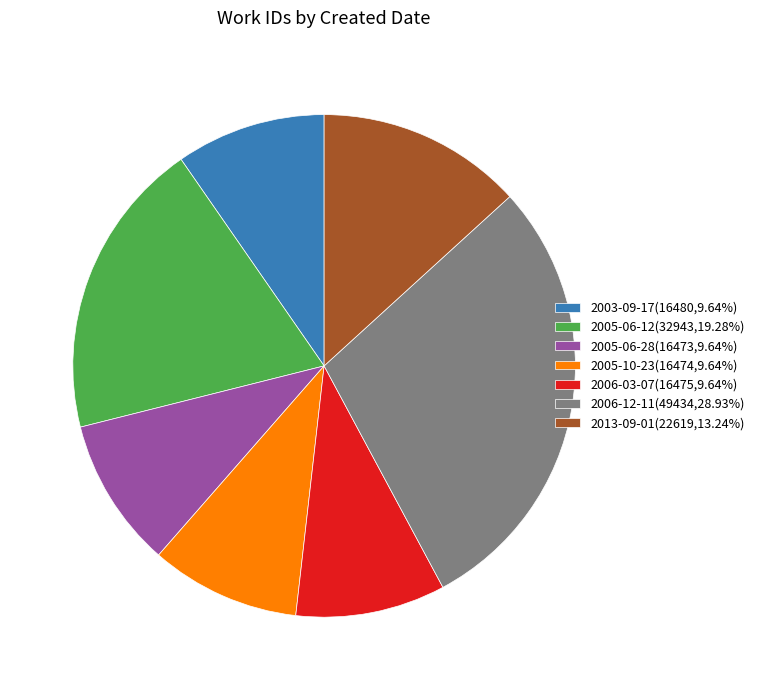

Does 2013-09-01(22619,13.24%) account for over 50% of the chart?

No